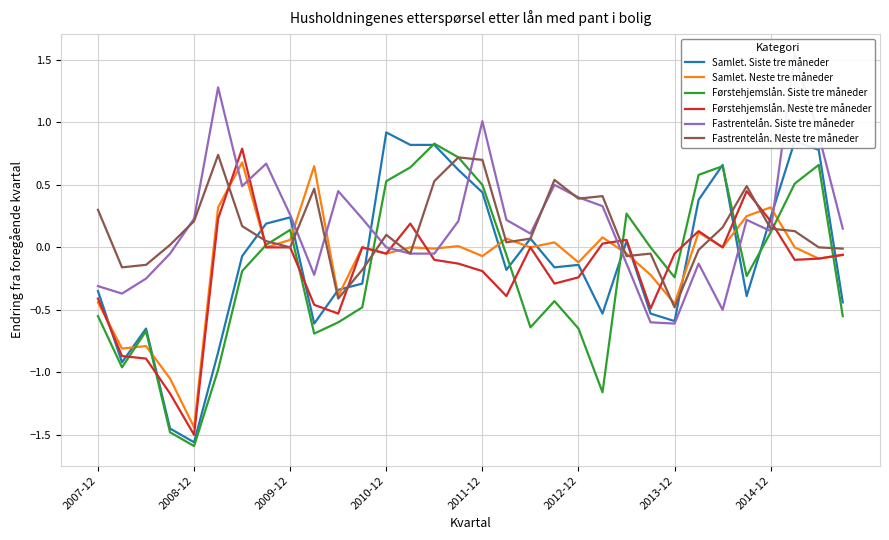

What is the minimum value for Førstehjemslån. Neste tre måneder?

-1.5